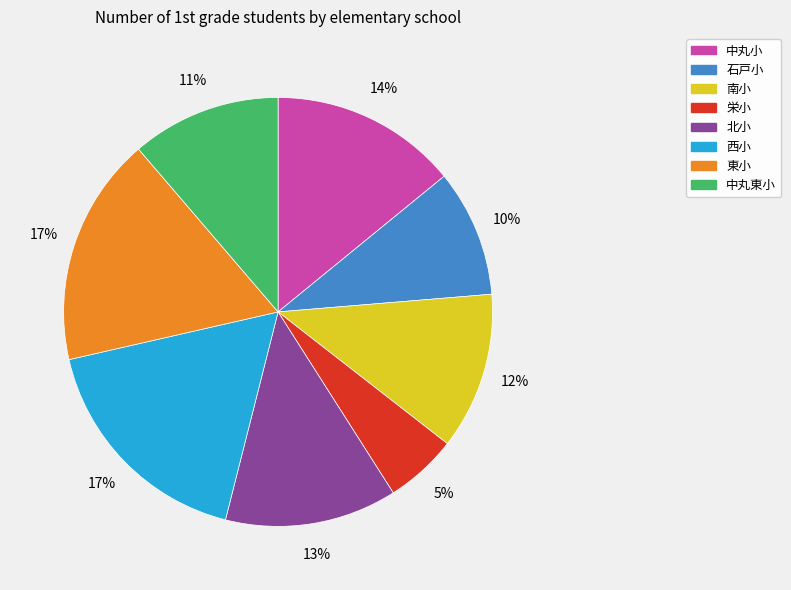

What is the smallest slice in the pie chart?

栄小